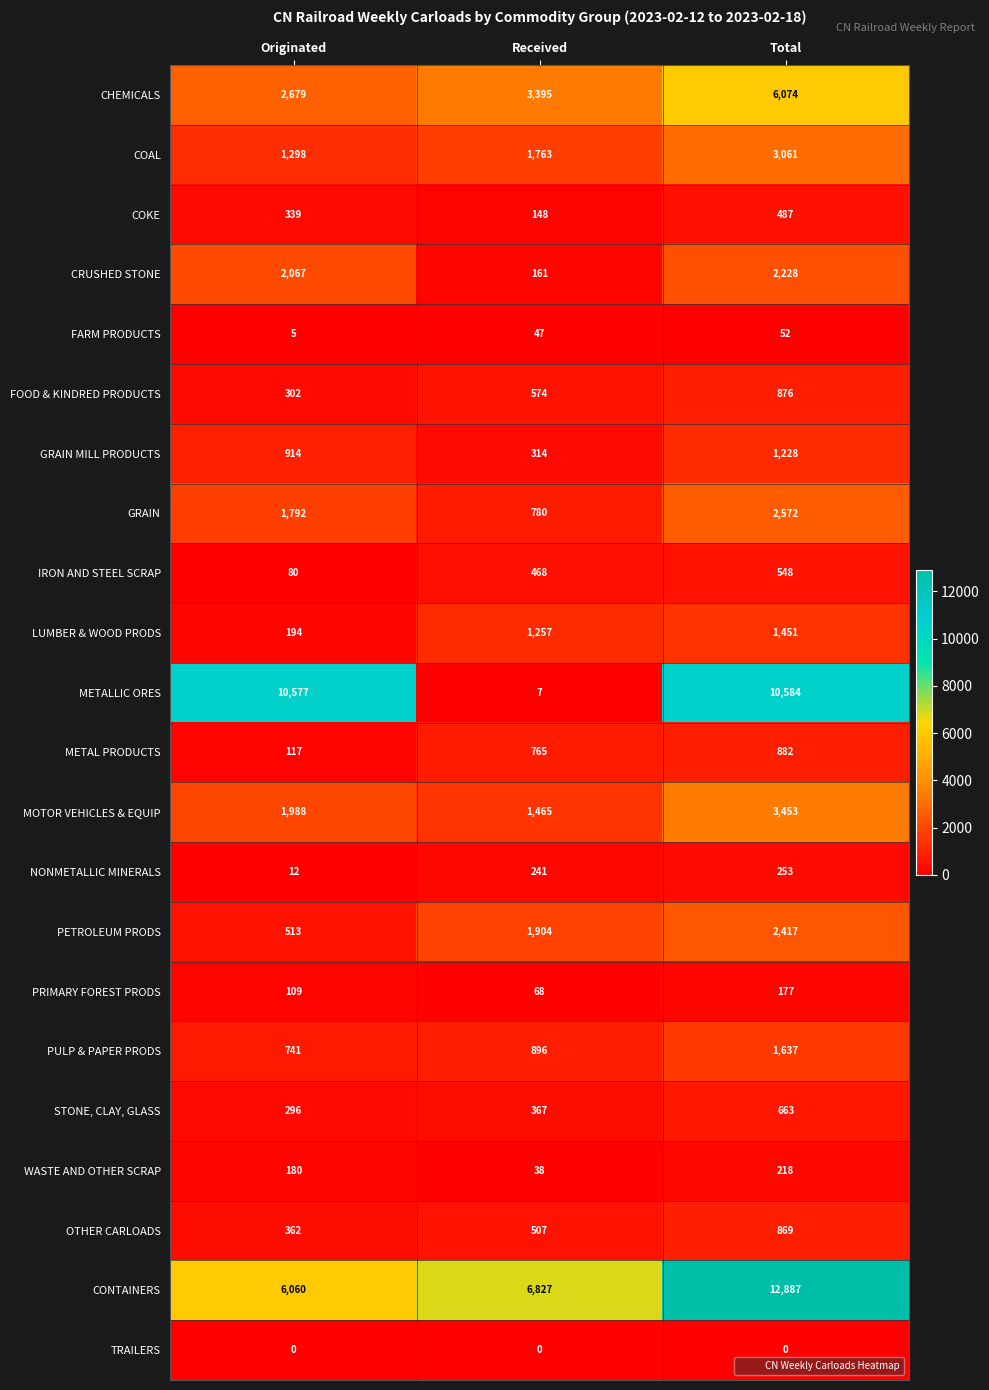

What is the lowest value of the STONE, CLAY, GLASS series?

296